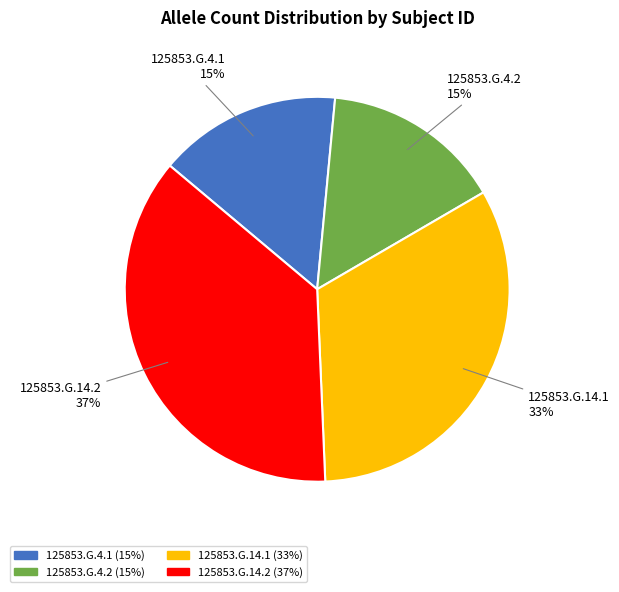

To the nearest percent, what is the difference between the largest and smallest slice percentages?

22%